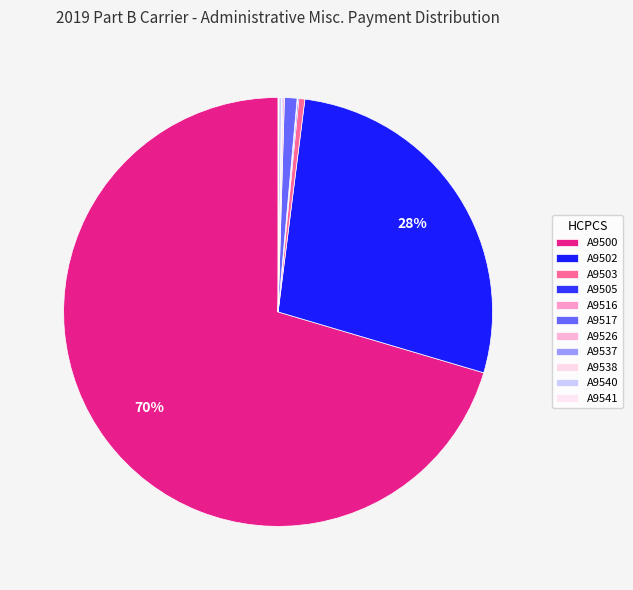

Do A9517 and A9537 together represent more than half of the pie?

No